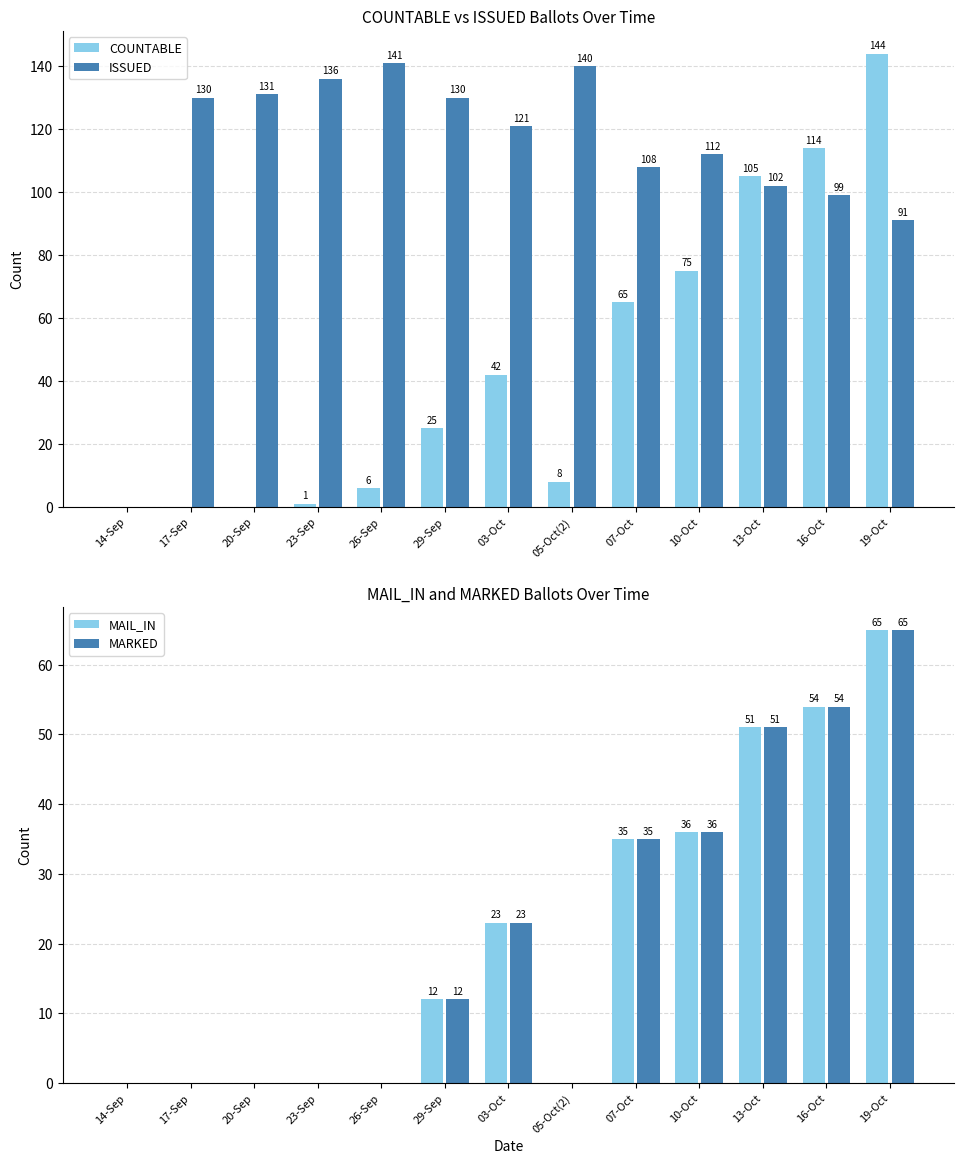

How many positive values does the COUNTABLE series have?

10